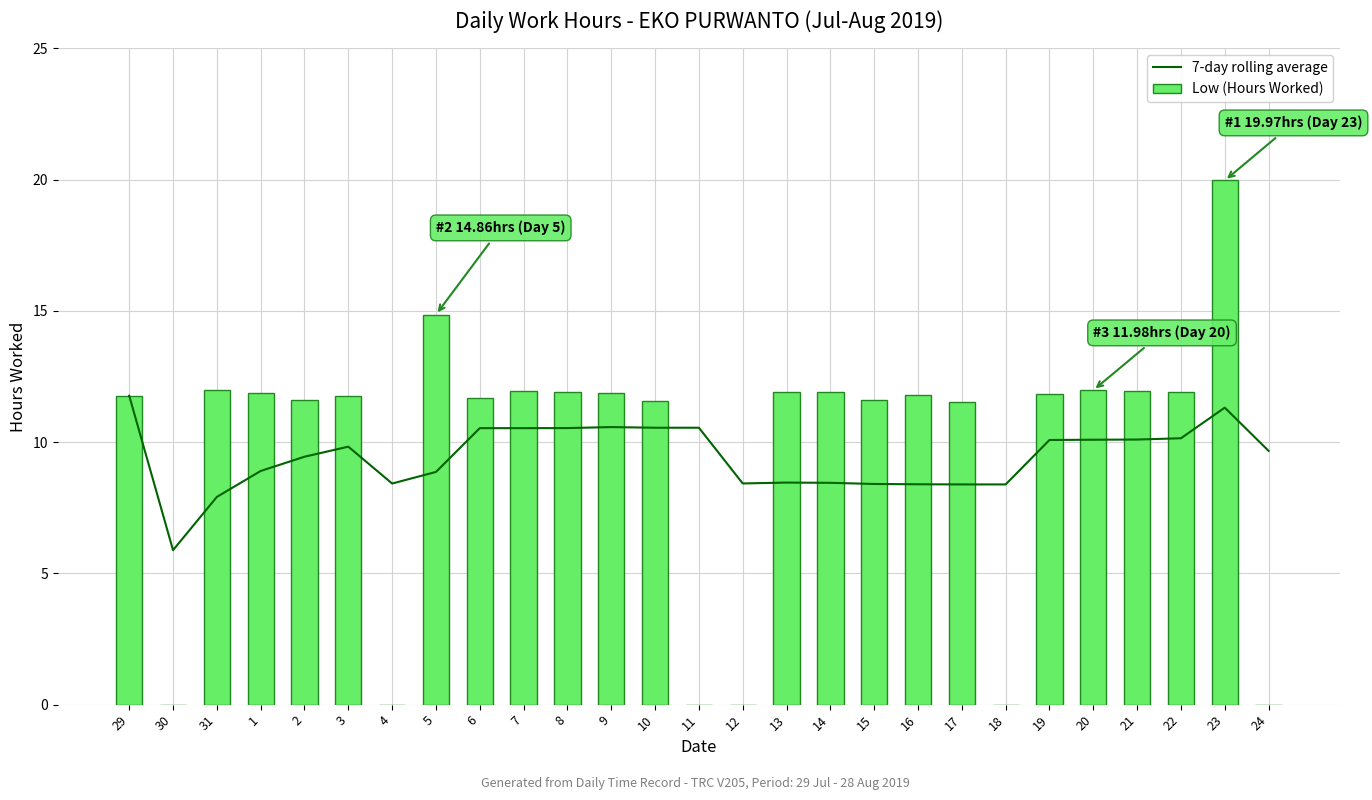

What are all the series names shown in the legend?

7-day rolling average, Low (Hours Worked)